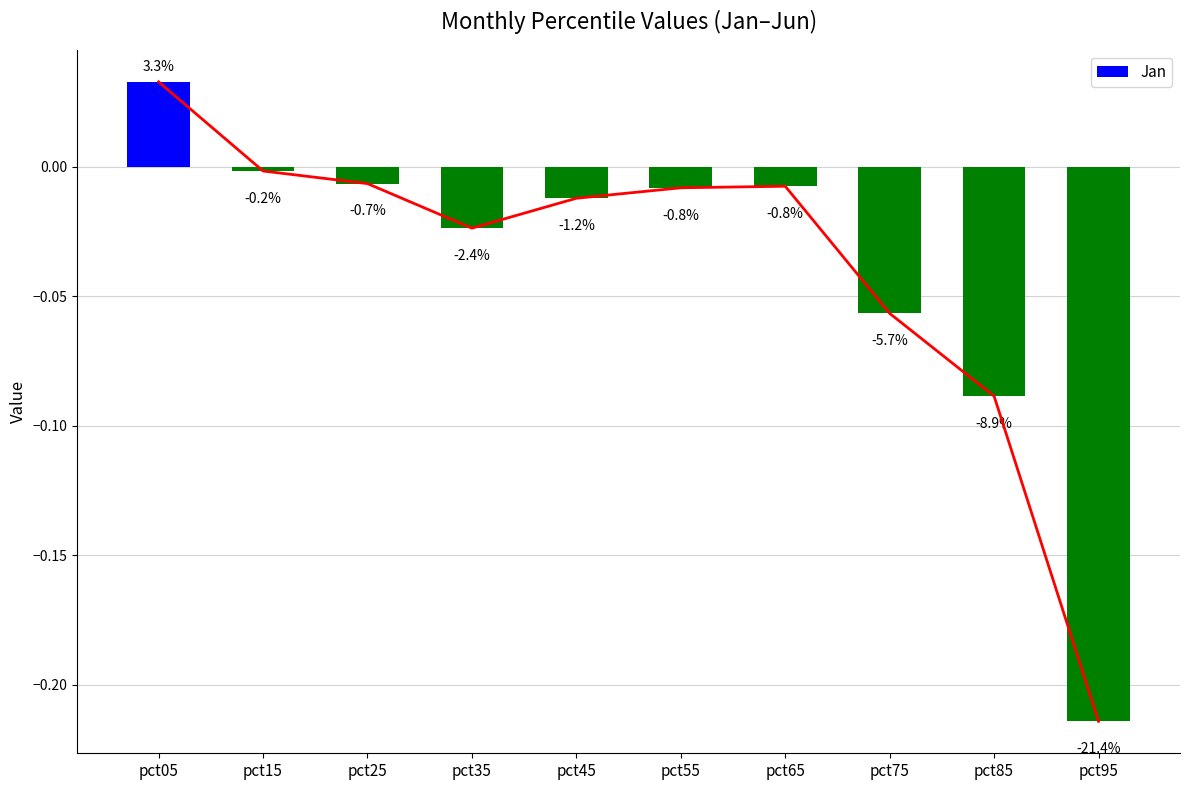

Between pct25 and pct95, which is larger?

pct25